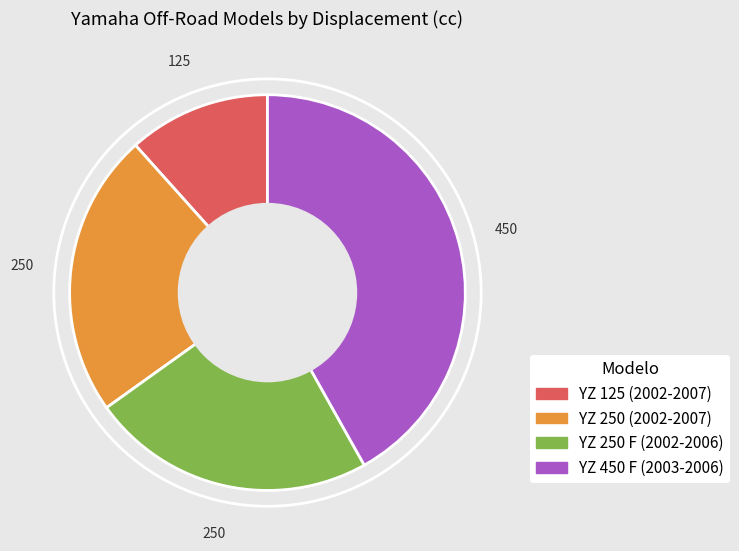

Is there any slice that represents more than half of the pie?

No